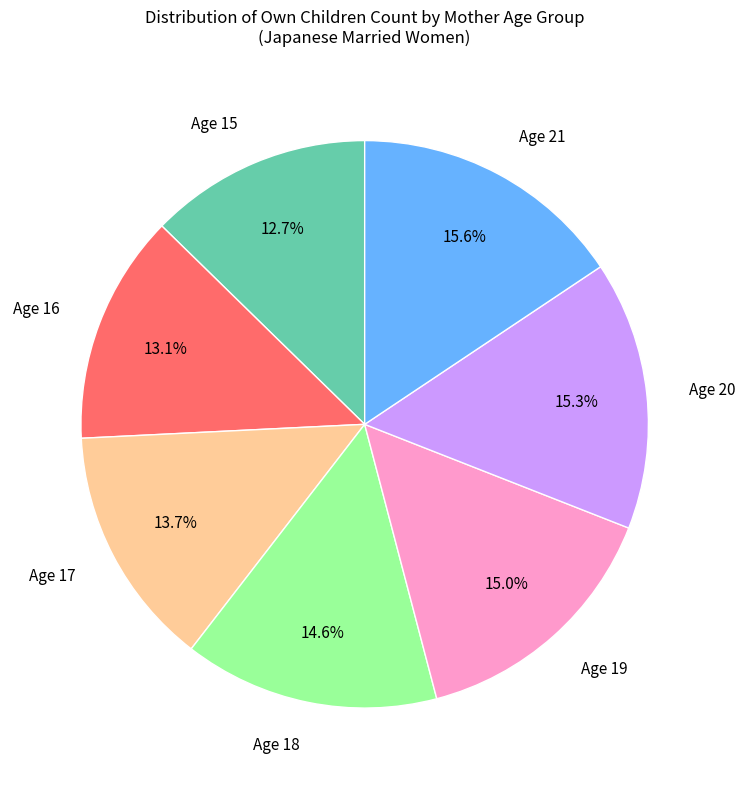

Does Age 17 represent more than half of the total?

No